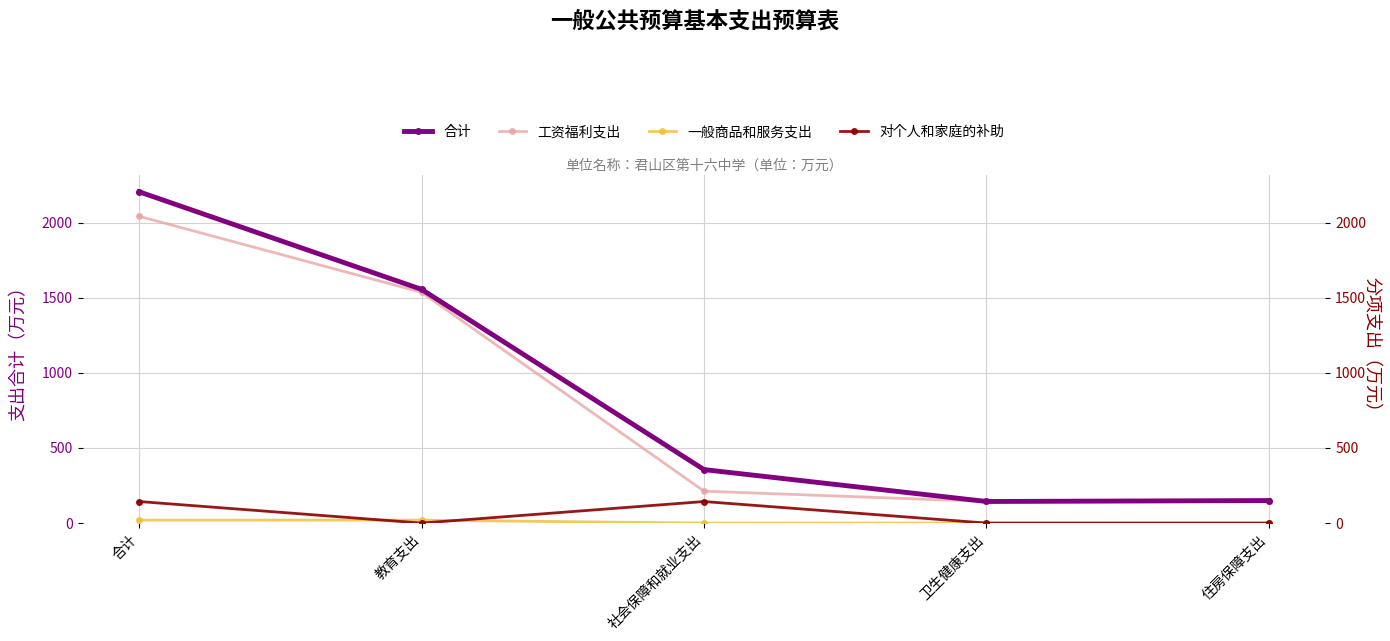

Which series has the largest range (max minus min)?

合计